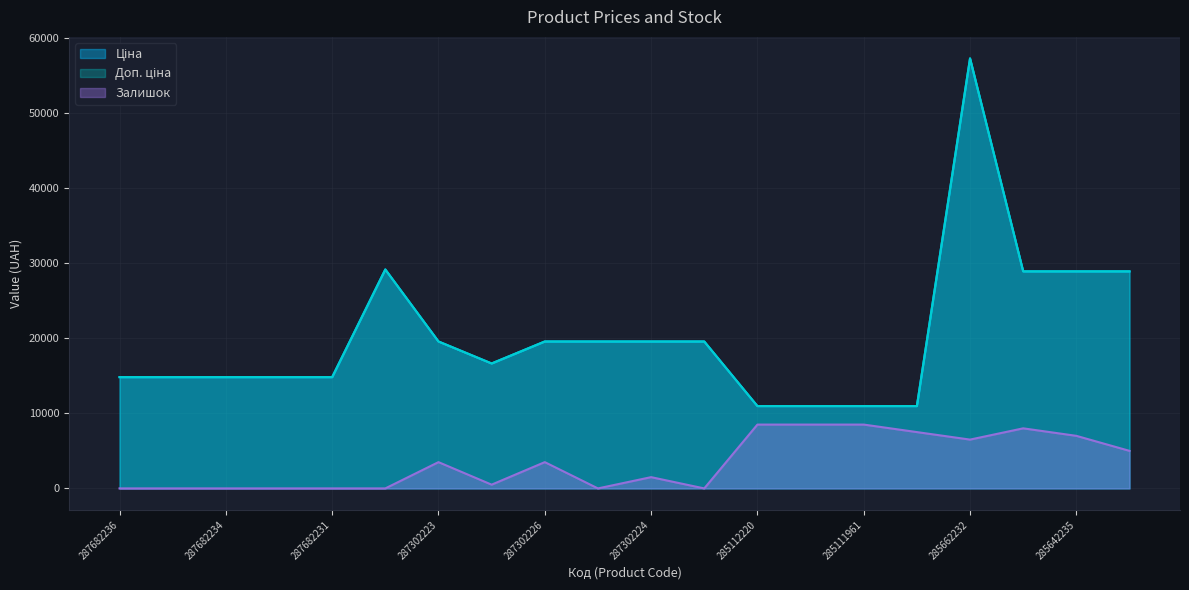

What is the maximum value for Доп. ціна?

57258.0